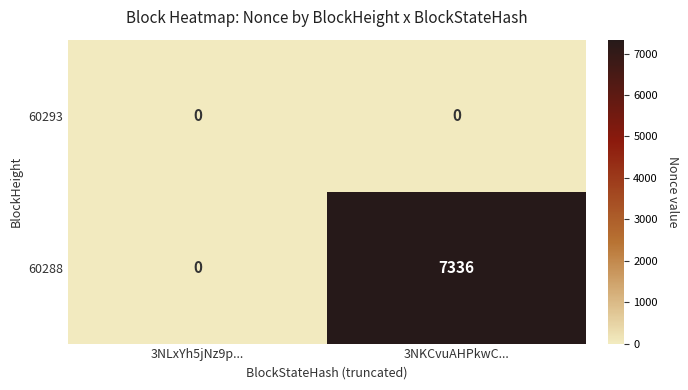

Is the value of 60293 at 3NLxYh5jNz9p... greater than the value of 60288 at 3NKCvuAHPkwC...?

No